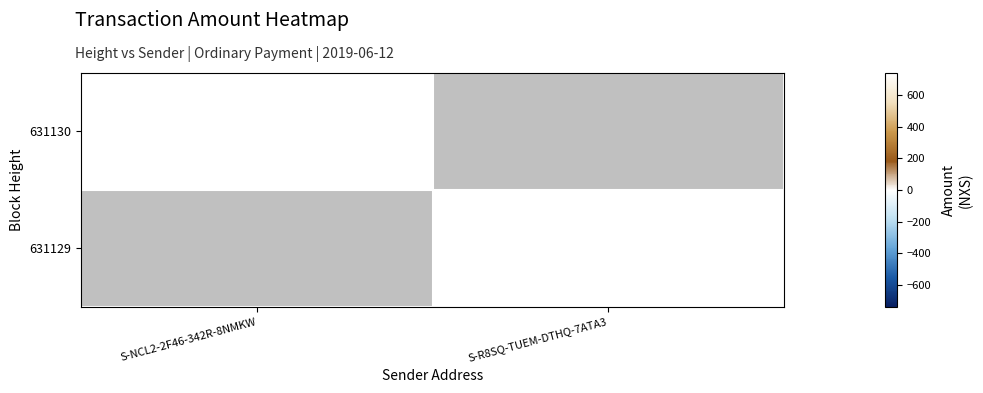

Which category has the lowest value in the 631130 series?

S-NCL2-2F46-342R-8NMKW